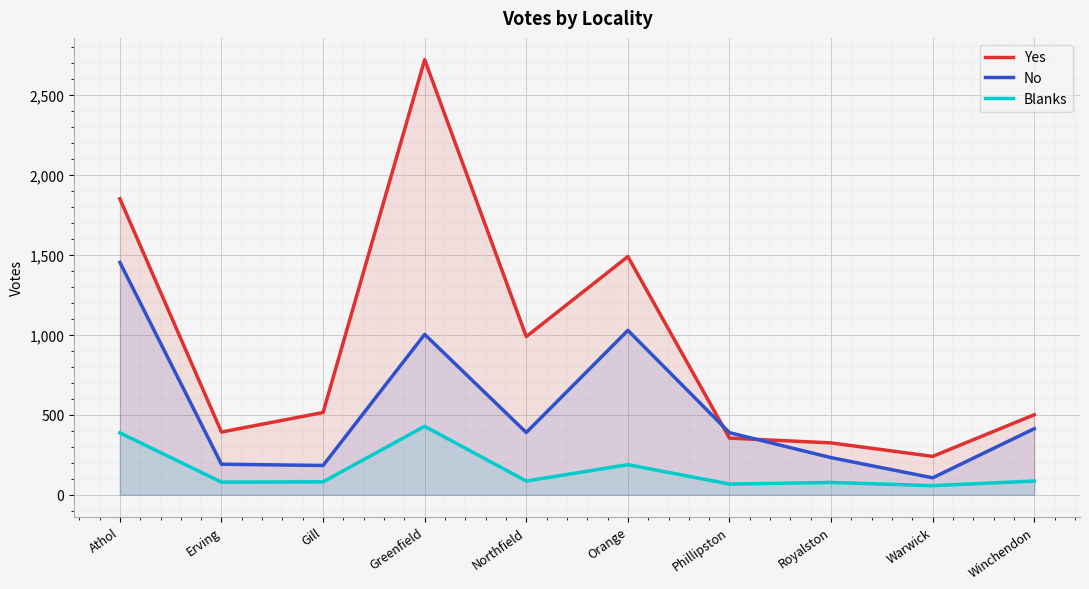

List the labels in order of Blanks value, smallest first.

Warwick, Phillipston, Royalston, Erving, Gill, Northfield, Winchendon, Orange, Athol, Greenfield